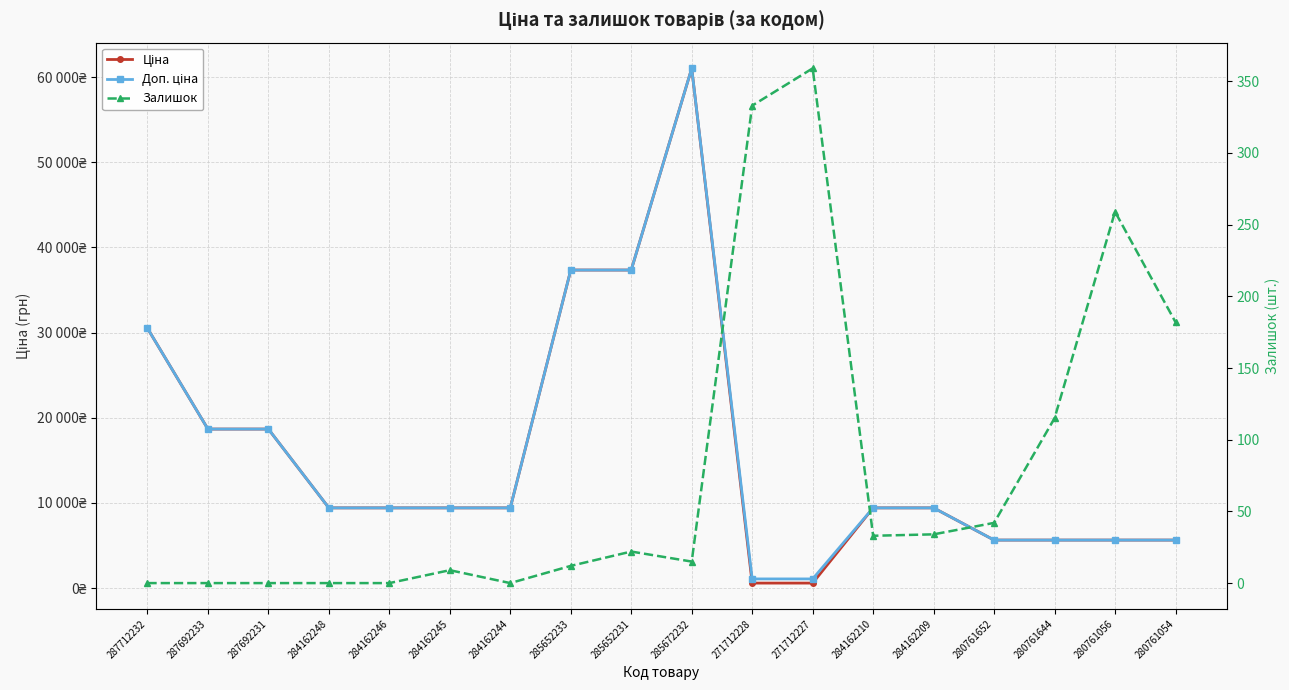

List the series in order of their peak value, highest first.

Ціна, Доп. ціна, Залишок